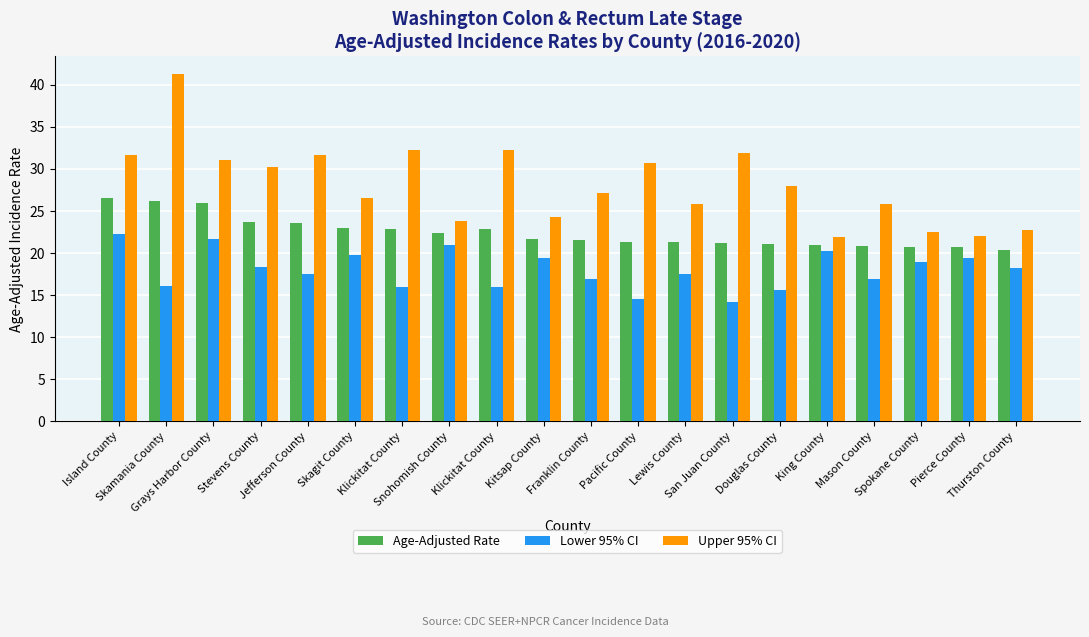

Which series changed the most between Stevens County and Pierce County?

Upper 95% CI